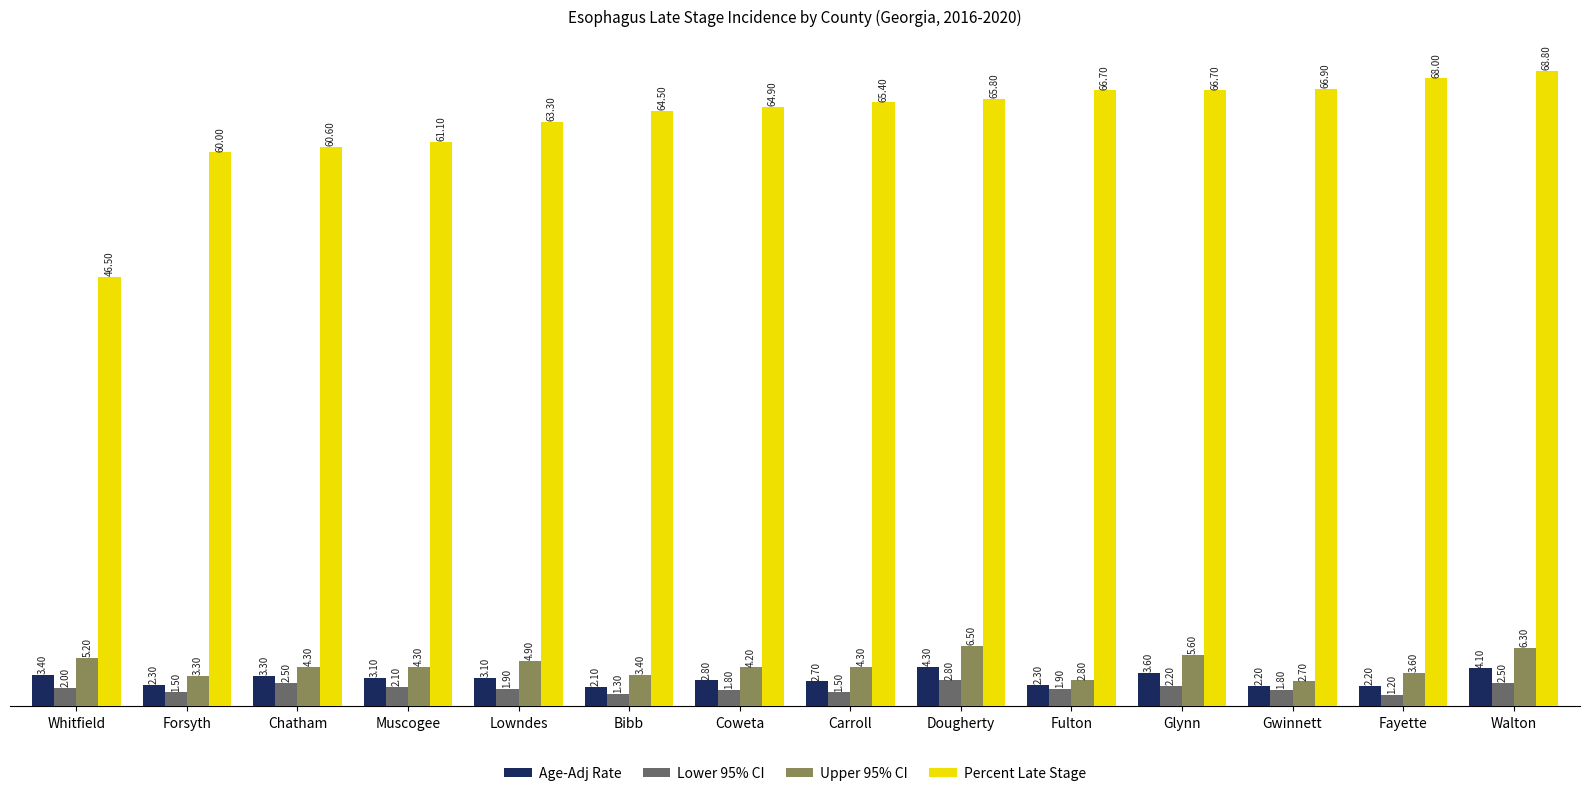

Where is Percent Late Stage nearest to the value 57?

Forsyth